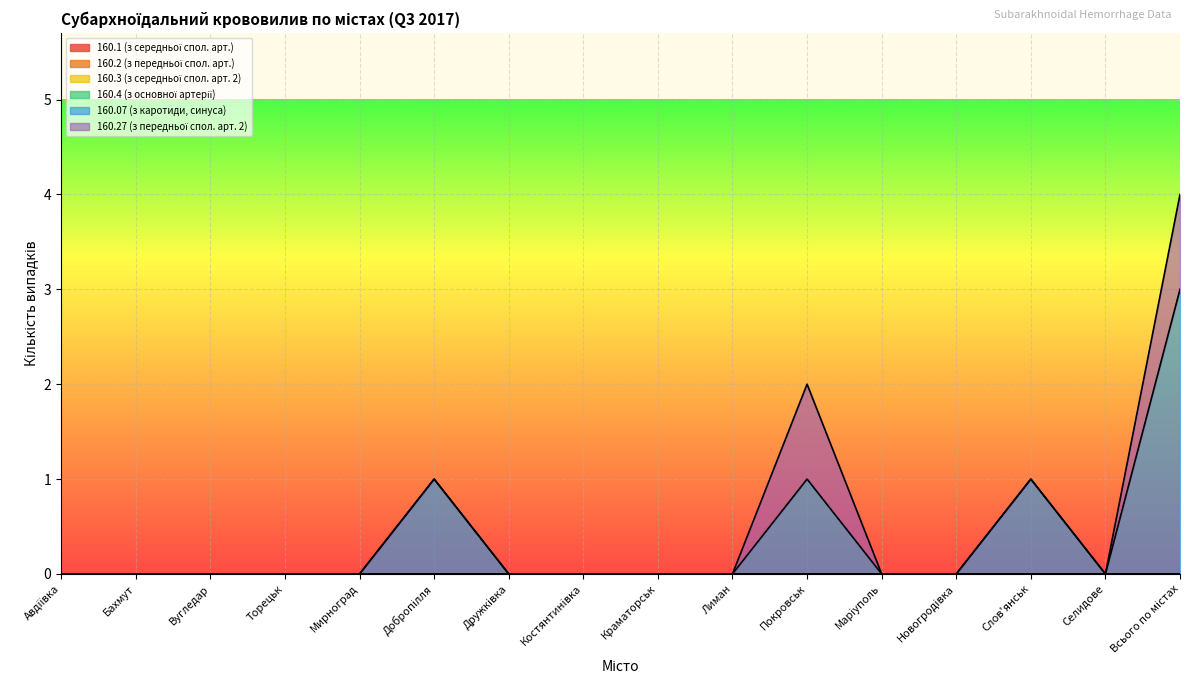

How many lines are shown in the chart?

6